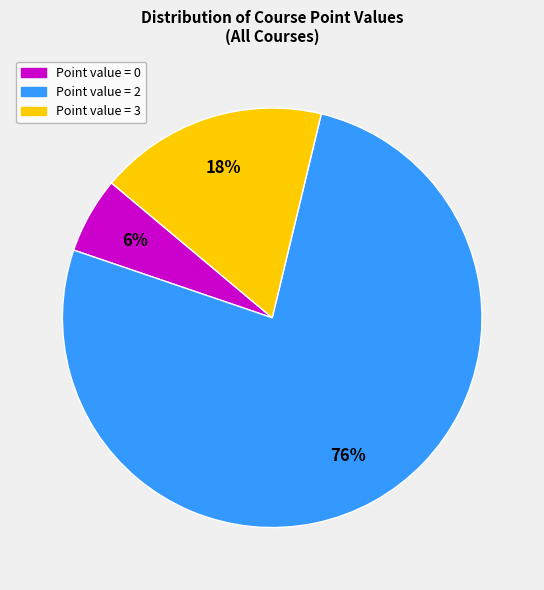

Is the sum of Point value = 0 and Point value = 3 greater than half?

No